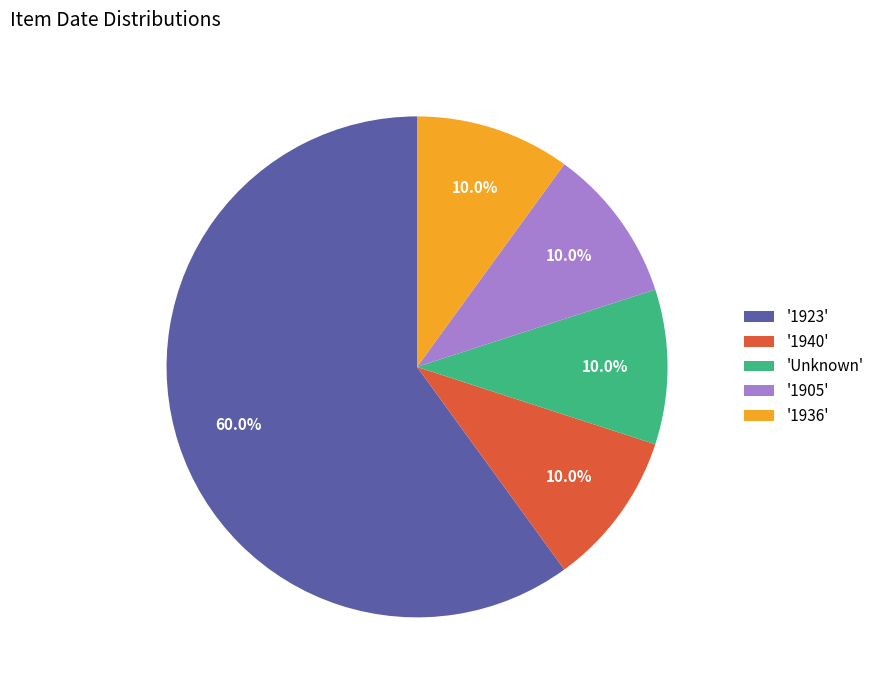

Which slice is the largest?

'1923'